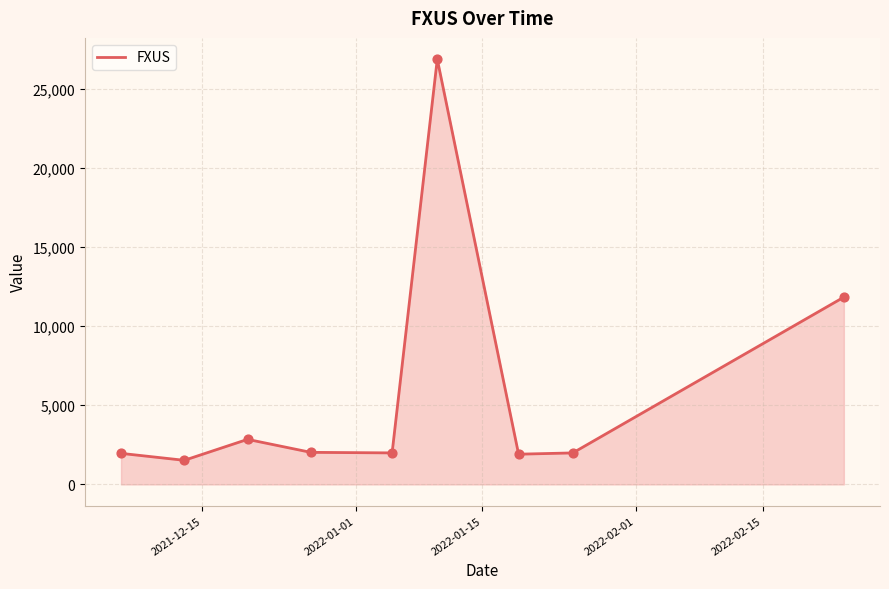

What is the smallest value displayed?

1523.0